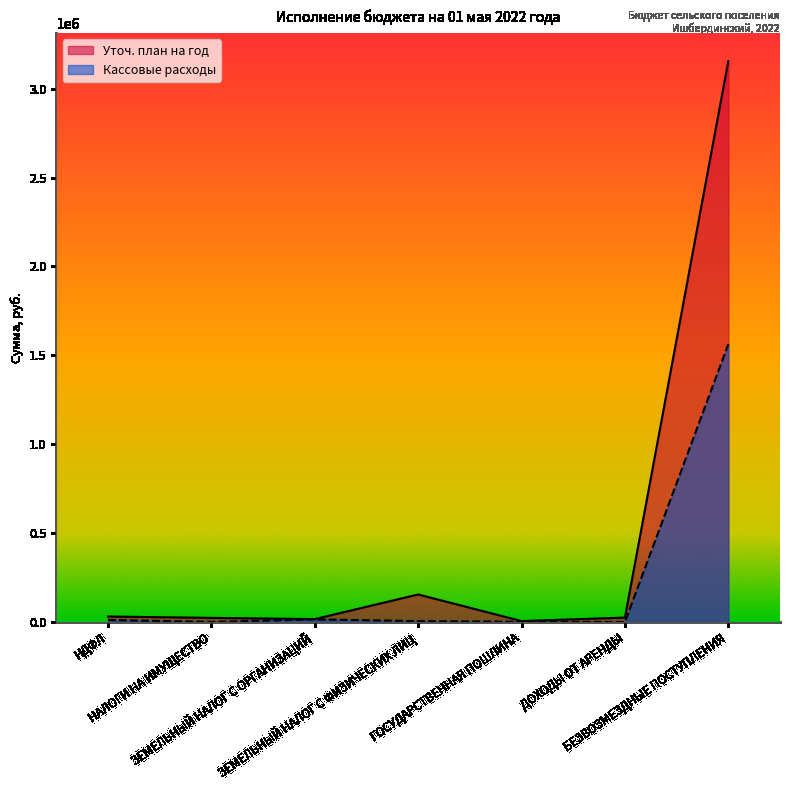

Where does the Кассовые расходы series first go above 4929?

НДФЛ